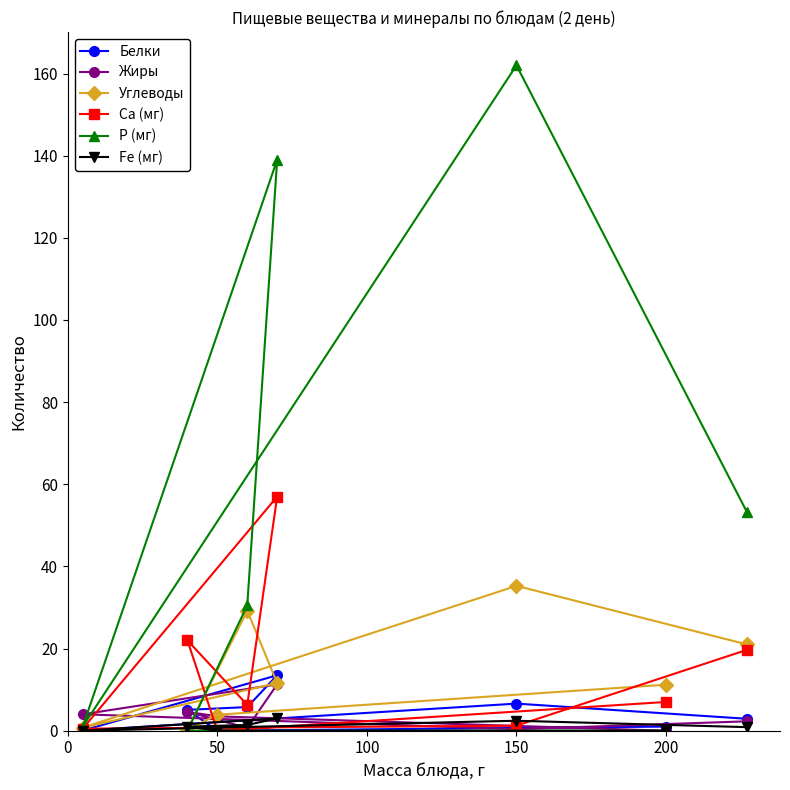

Which series has the widest spread of values?

P (мг)